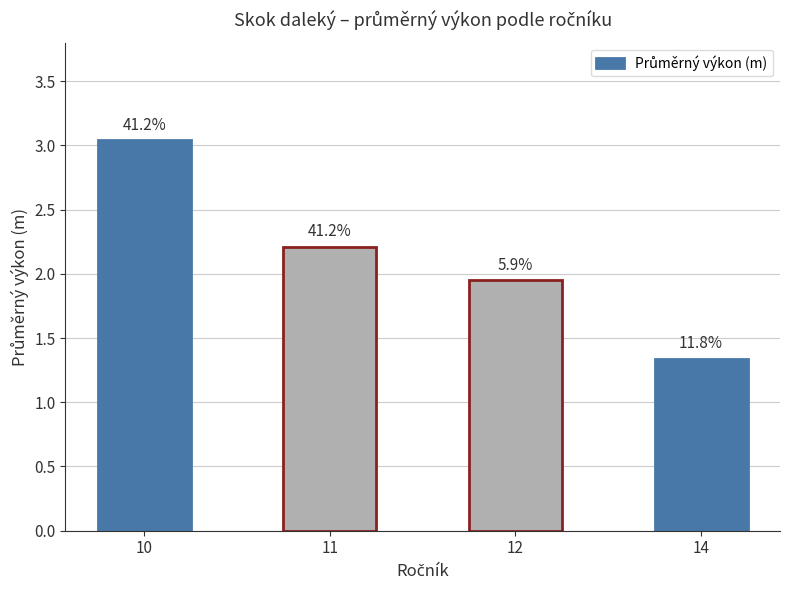

List the labels in order of value, smallest first.

14, 12, 11, 10